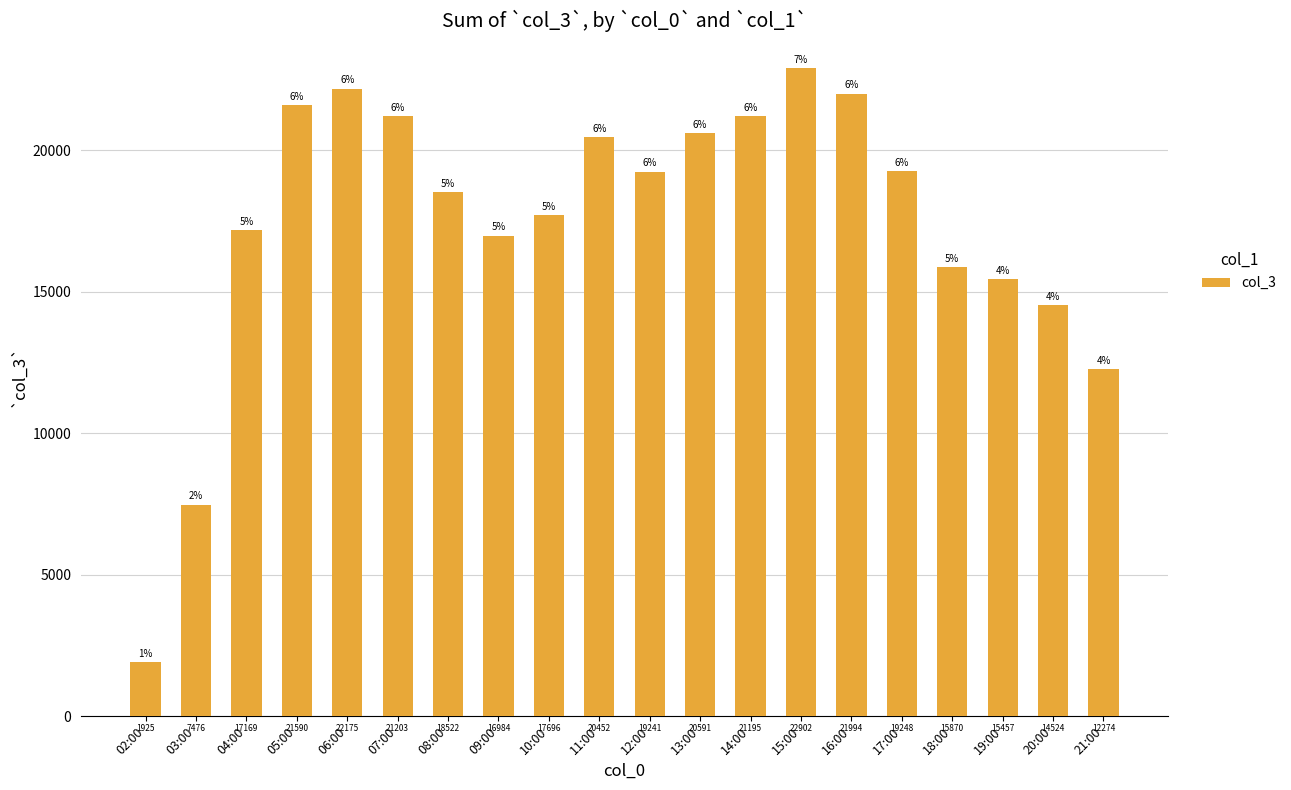

Is it true that the value at 05:00 is 21590?

True